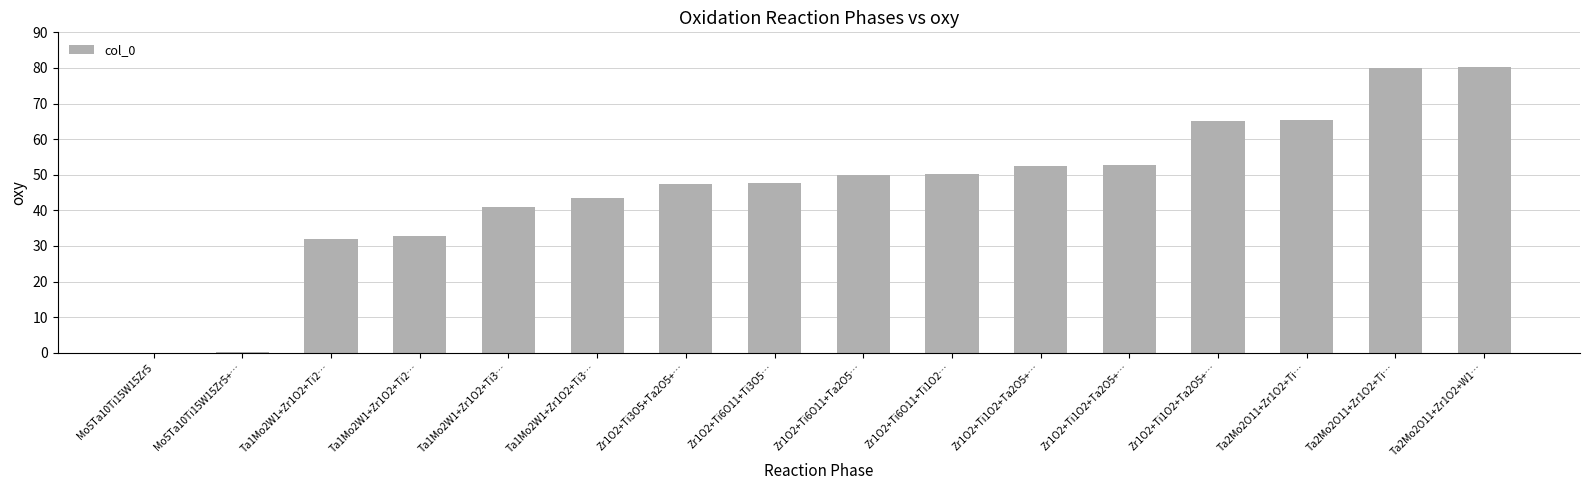

At which category does the chart reach its peak across all series?

Ta2Mo2O11+Zr1O2+W1…